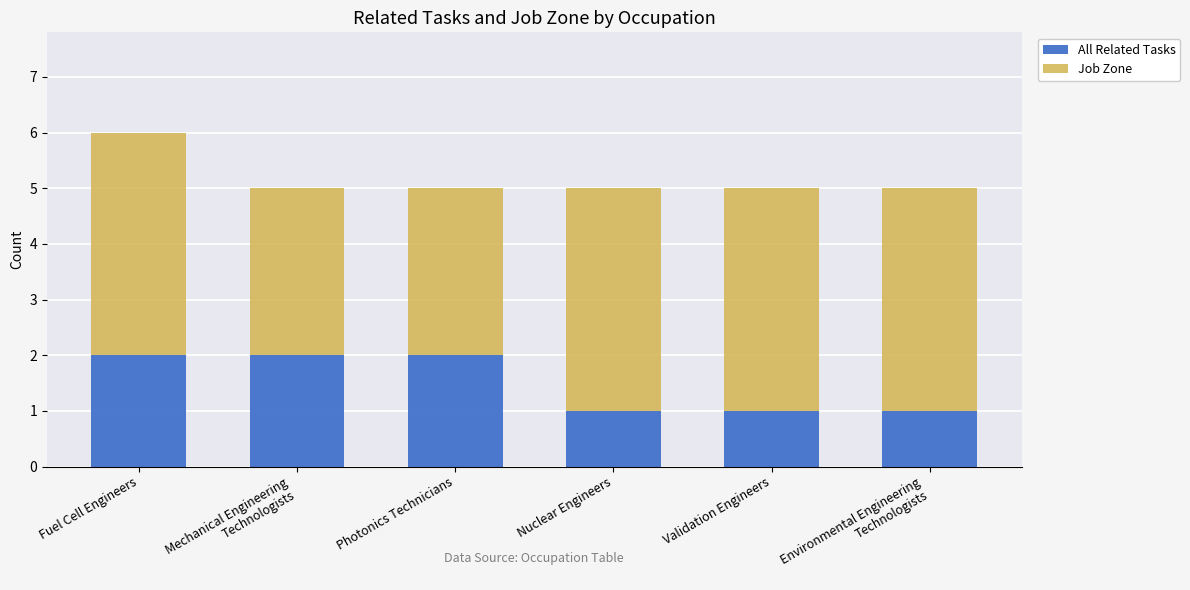

Reading left to right, transcribe the values for All Related Tasks.

2	2	2	1	1	1